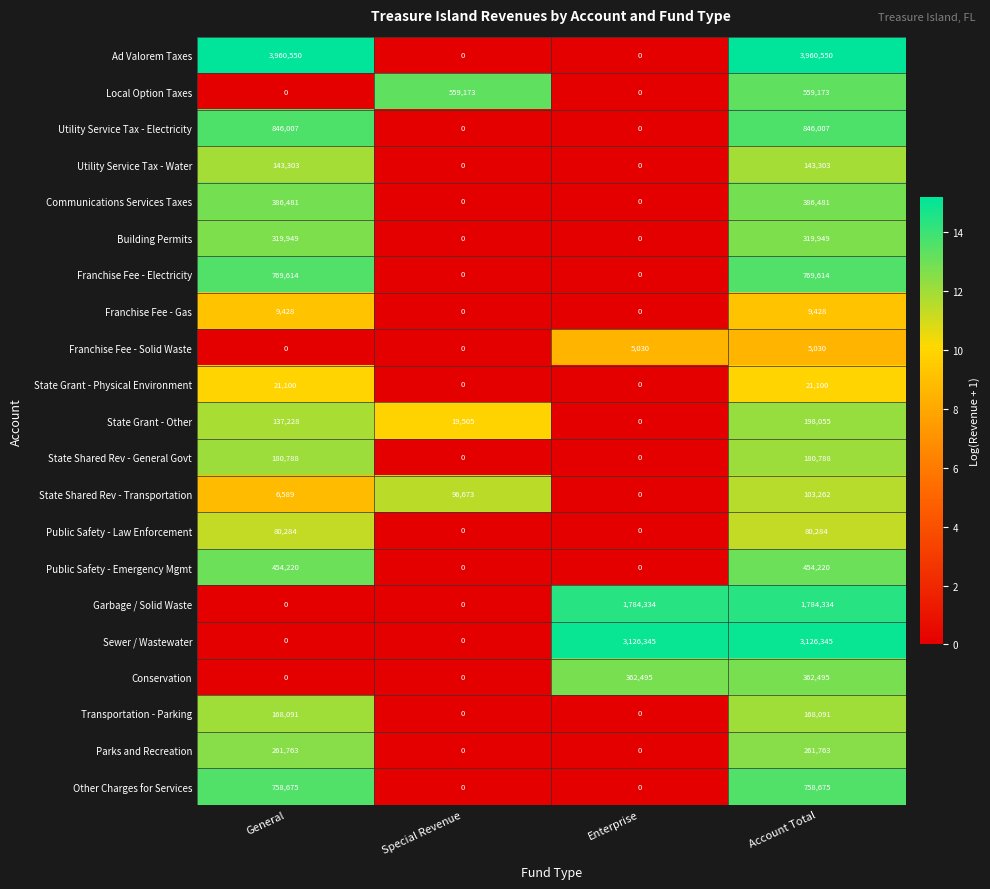

What is the difference between the maximum and second lowest values in the Ad Valorem Taxes series?

3960550